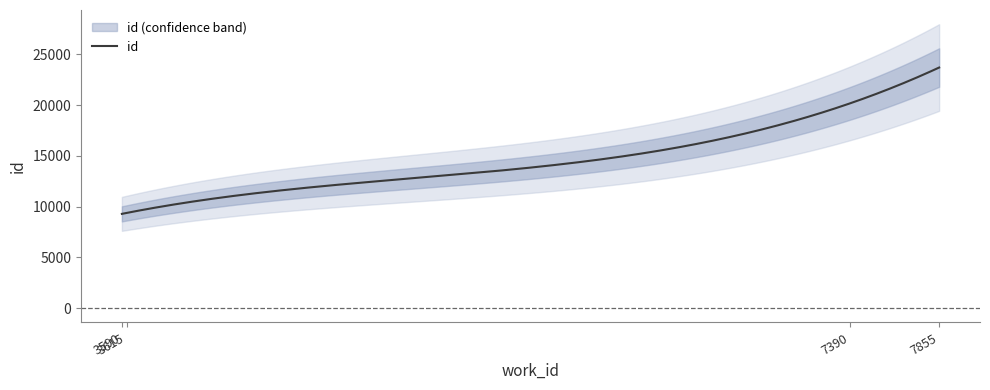

How many lines are shown in the chart?

1